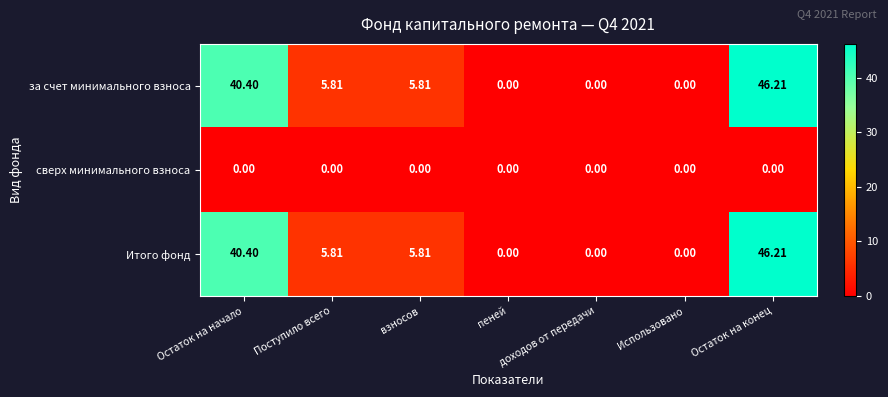

Where does the Итого фонд series first go above 5?

Остаток на начало